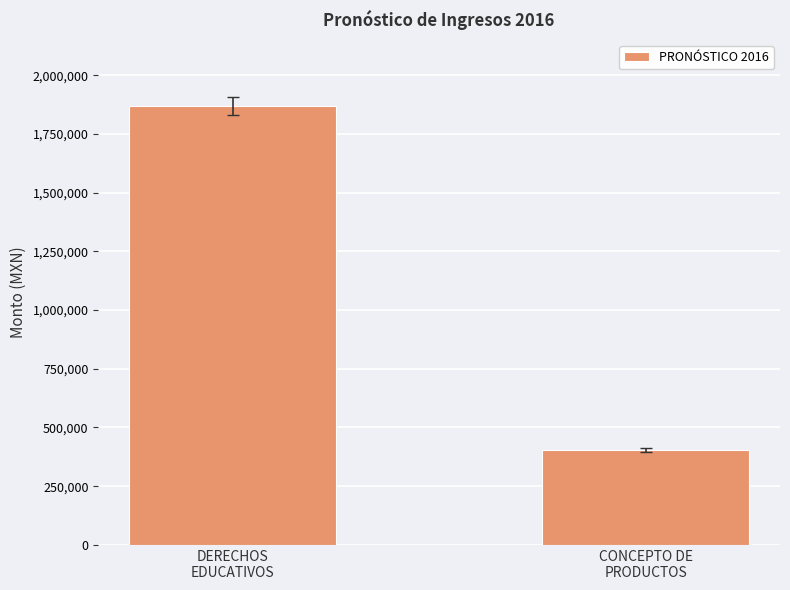

What is the average value?

1137156